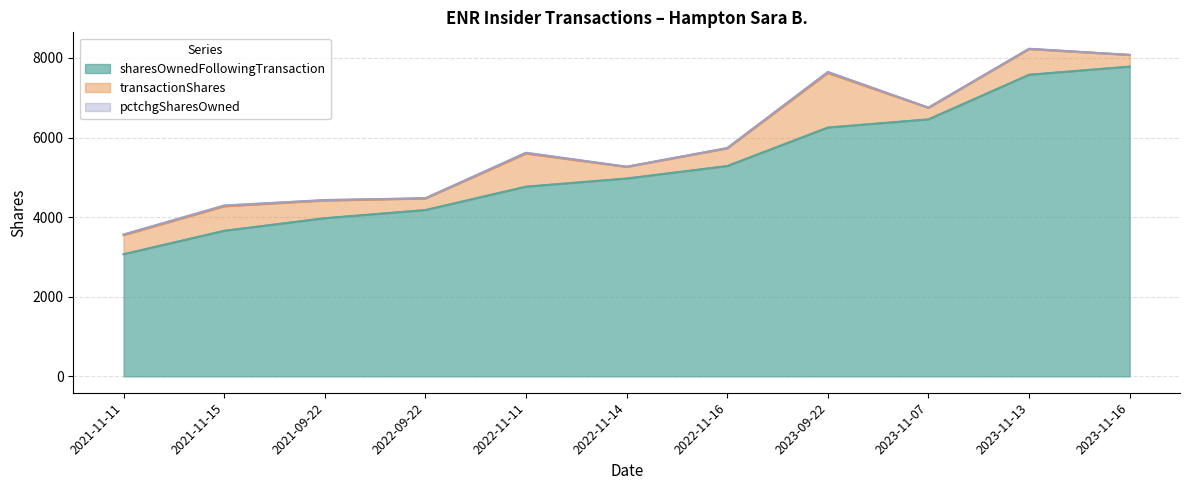

True or false: transactionShares and pctchgSharesOwned intersect in this chart.

False